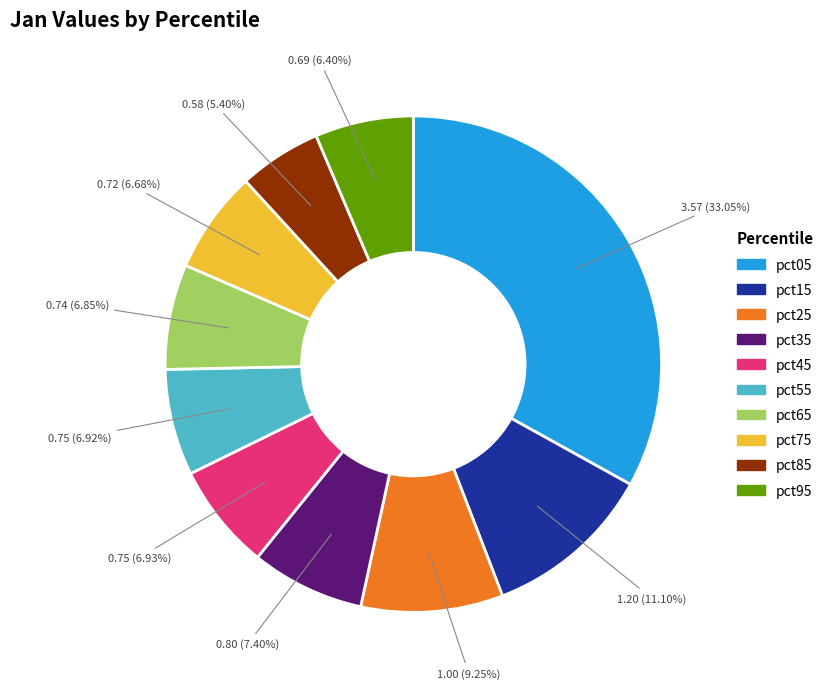

Combined, do pct35 and pct75 account for over 50%?

No